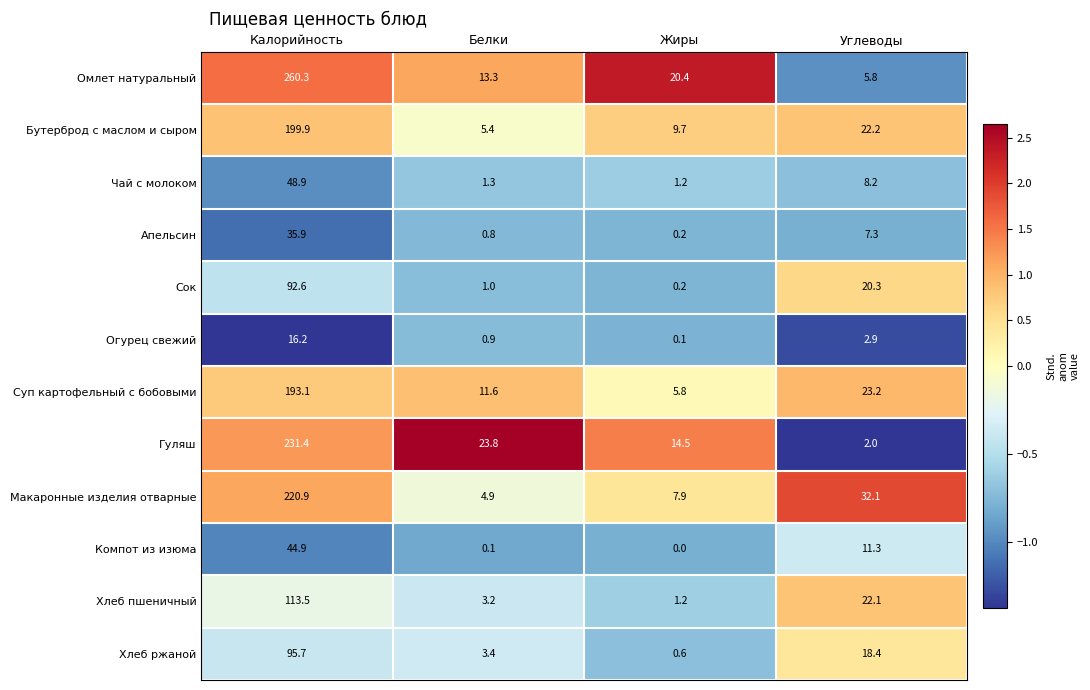

What is the maximum value shown in the chart?

260.3